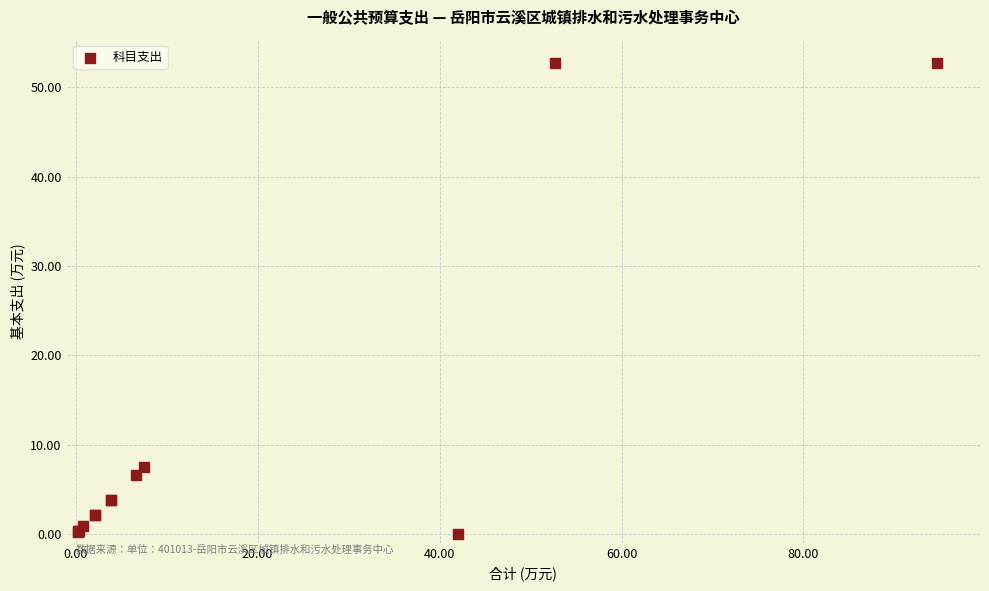

What Y value in the scatter plot is closest to 26?

7.5